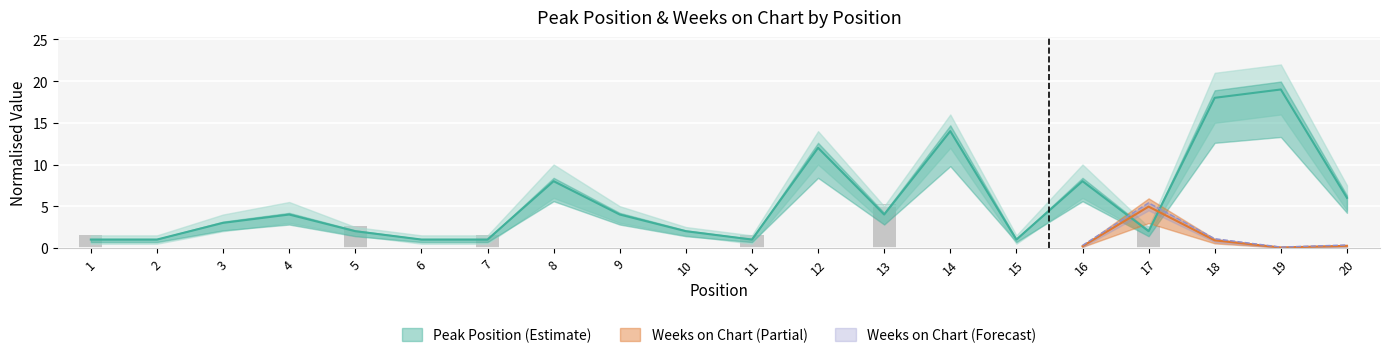

List the labels in order of value, largest first.

19, 18, 14, 12, 8, 16, 20, 4, 9, 13, 3, 5, 10, 17, 1, 2, 6, 7, 11, 15